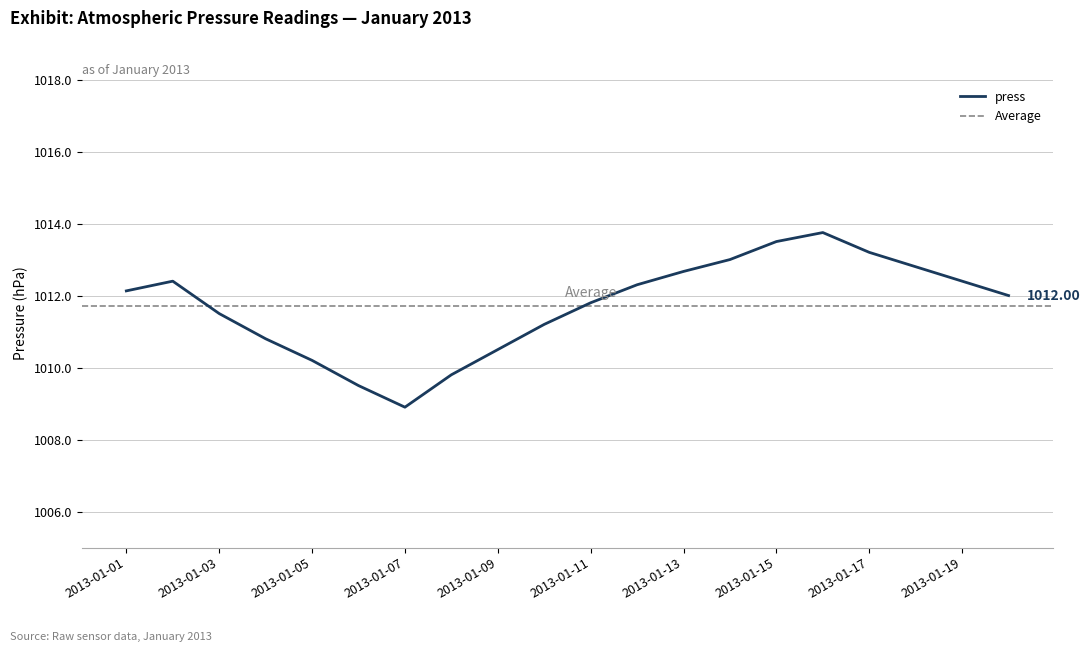

What is the difference between the maximum and minimum values?

4.9